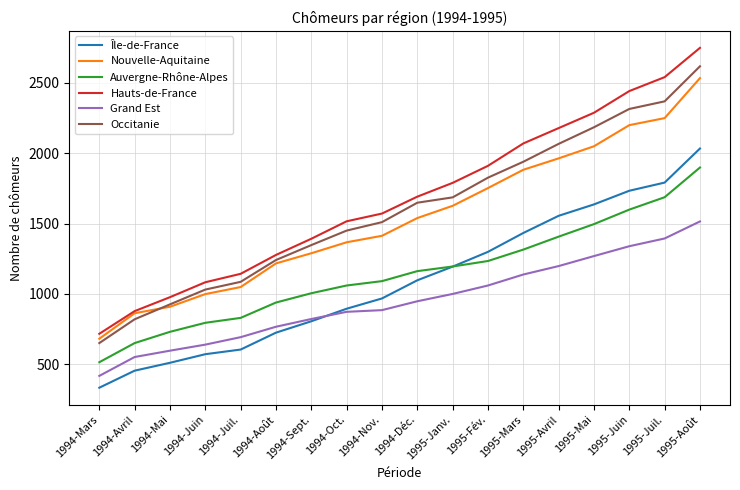

What is the difference between the maximum and minimum values in the Auvergne-Rhône-Alpes series?

1383